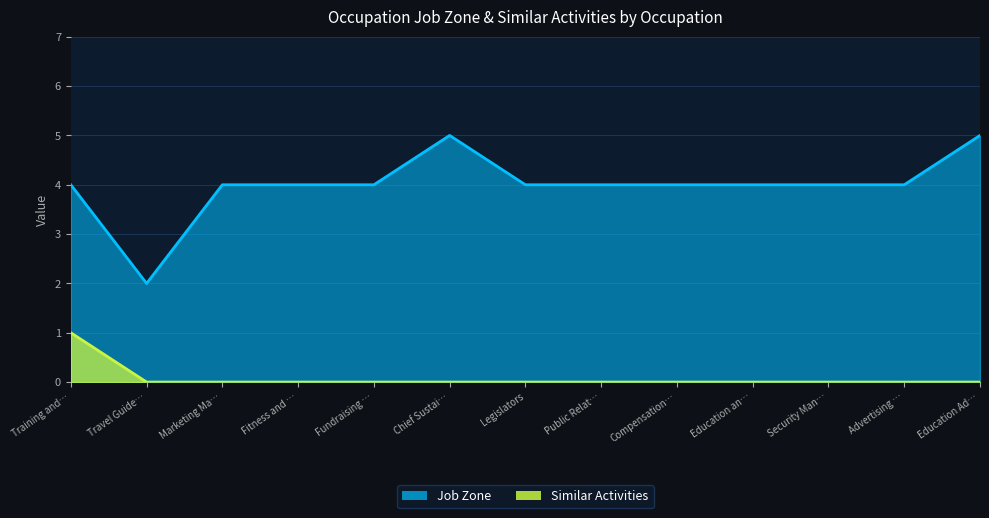

Reading left to right, list all the values displayed in this chart.

Job Zone: 4	2	4	4	4	5	4	4	4	4	4	4	5
Similar Activities: 1	0	0	0	0	0	0	0	0	0	0	0	0